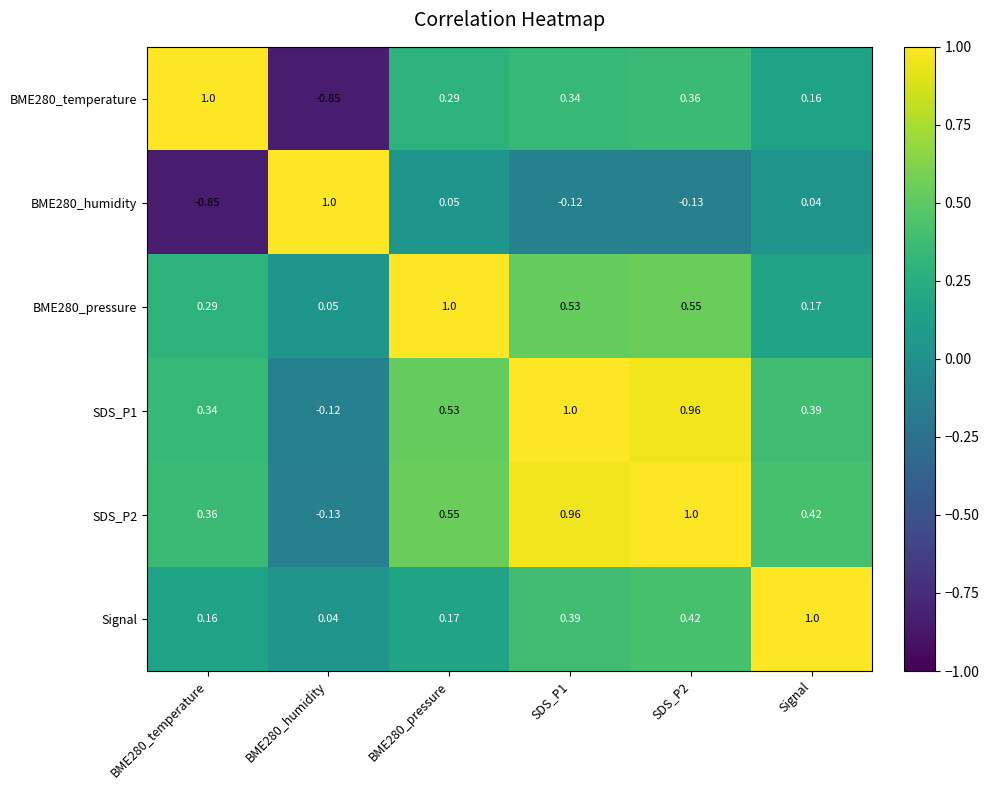

Is the value of BME280_pressure at BME280_pressure greater than the value of BME280_temperature at BME280_pressure?

Yes